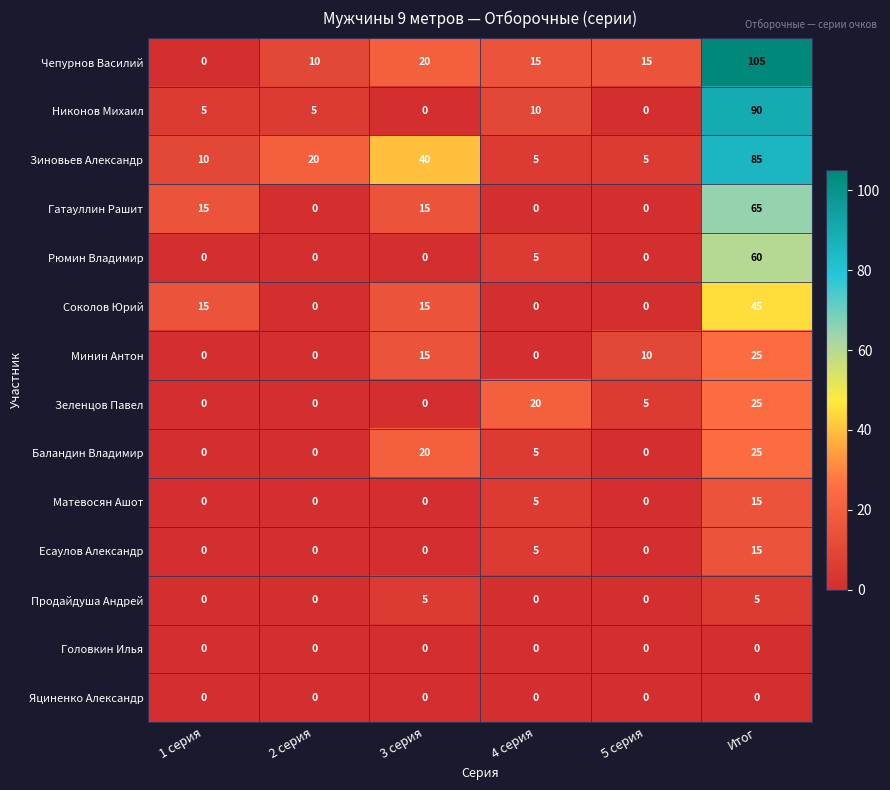

Which series changed the most between 2 серия and Итог?

Чепурнов Василий